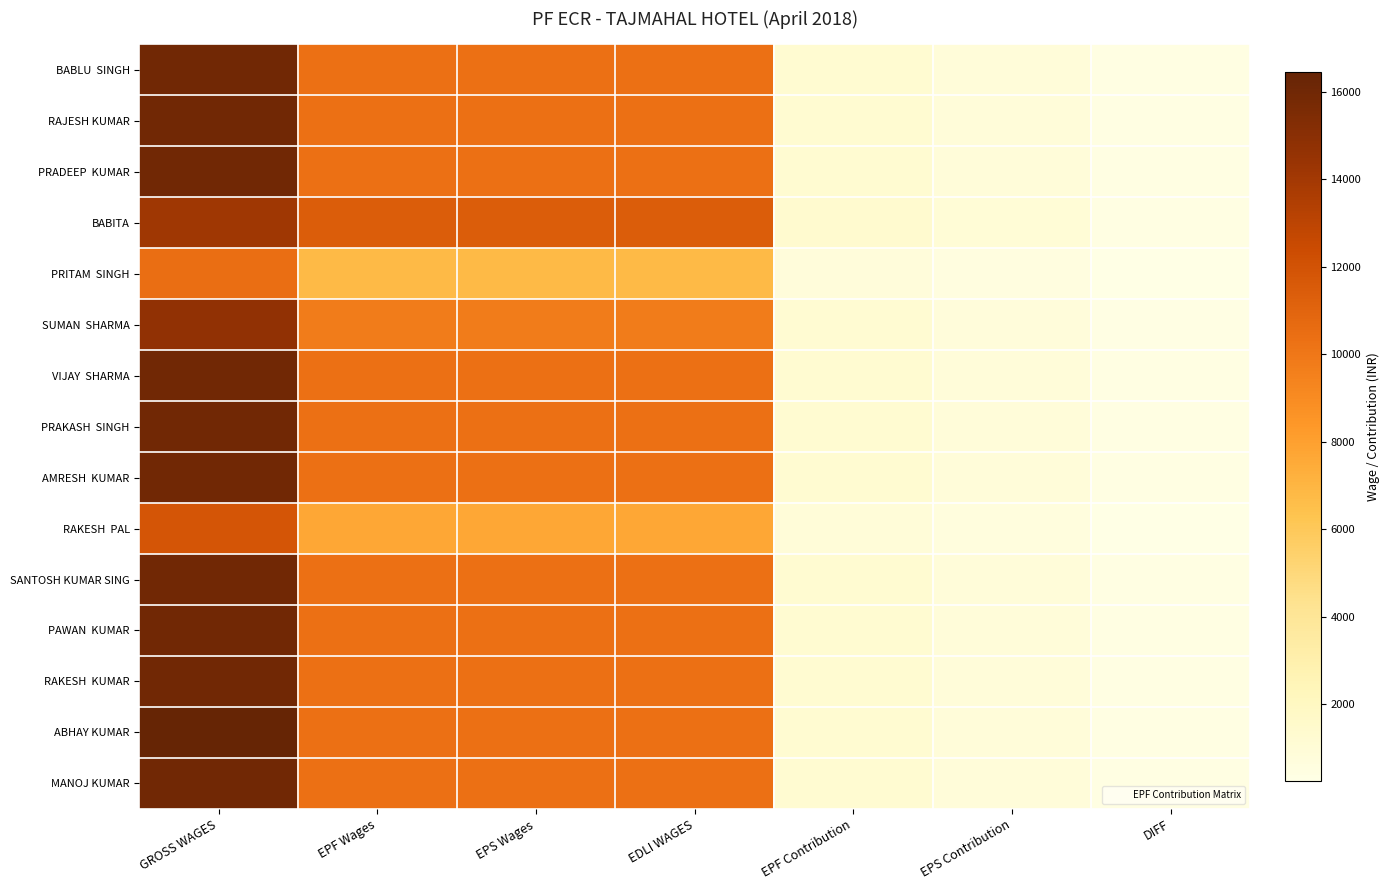

What is the difference between the highest and lowest values at EPS Contribution?

387